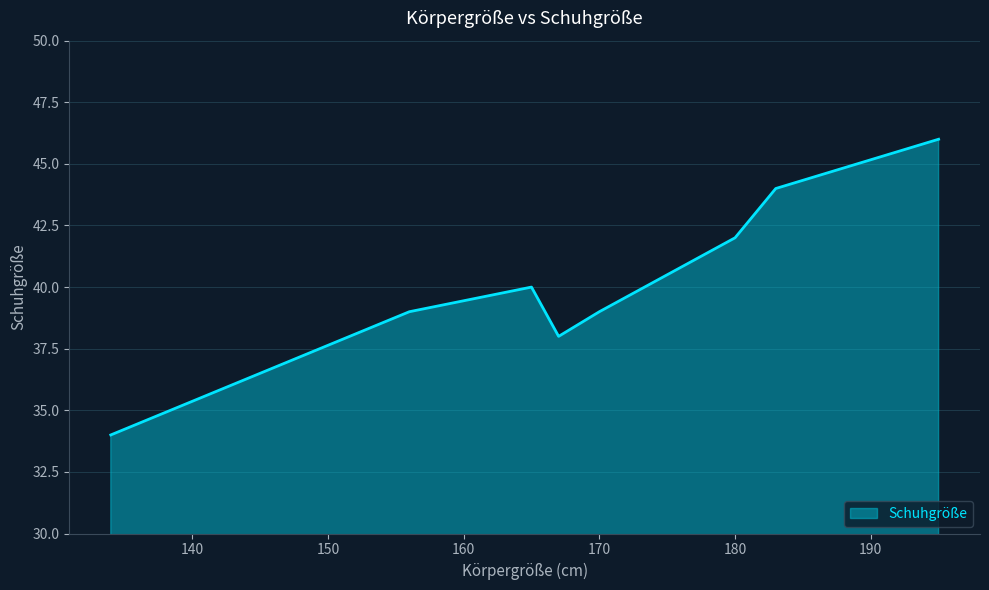

What is the maximum value shown in the chart?

46